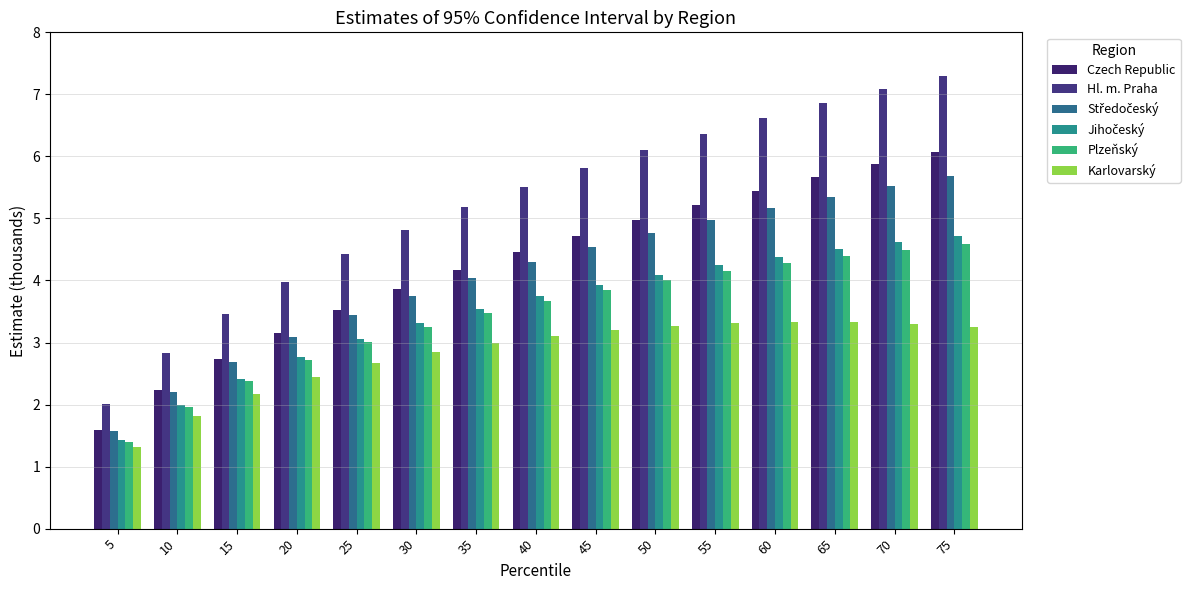

Rank the series at 30 from highest to lowest value.

Hl. m. Praha, Czech Republic, Středočeský, Jihočeský, Plzeňský, Karlovarský